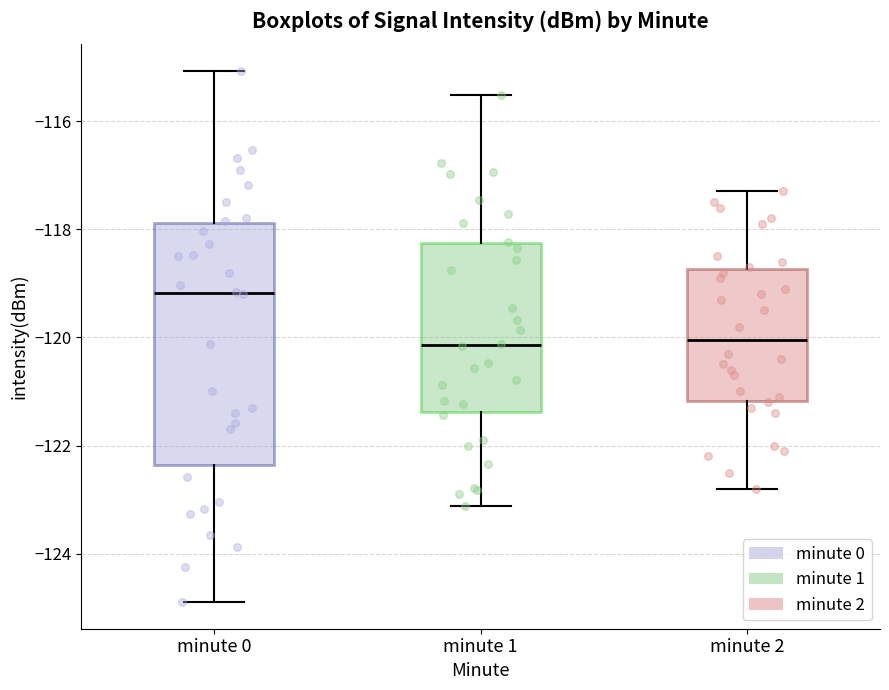

Which box is the tallest, from its lower edge to its upper edge?

minute 0